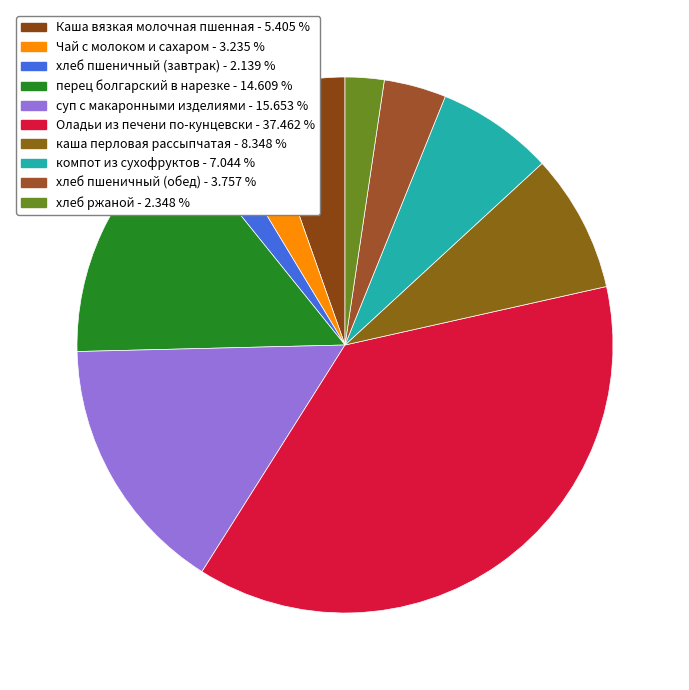

What is the smallest slice in the pie chart?

хлеб пшеничный (завтрак)